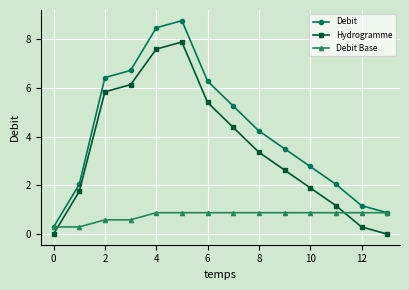

Rank the series by their maximum value, from highest to lowest.

Debit, Hydrogramme, Debit Base